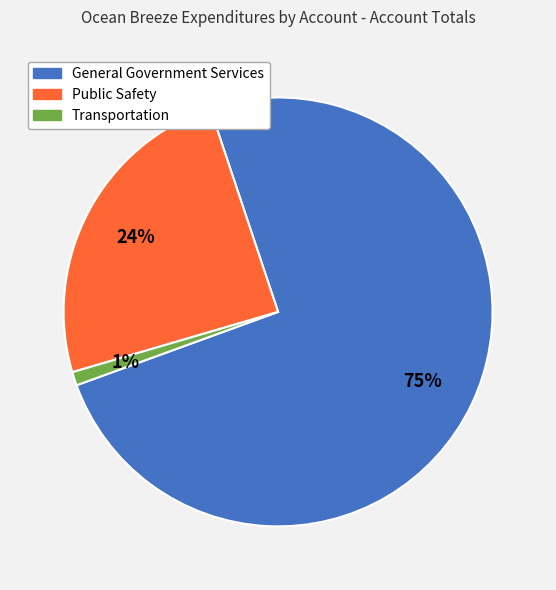

True or false: General Government Services accounts for 66% of the total.

False